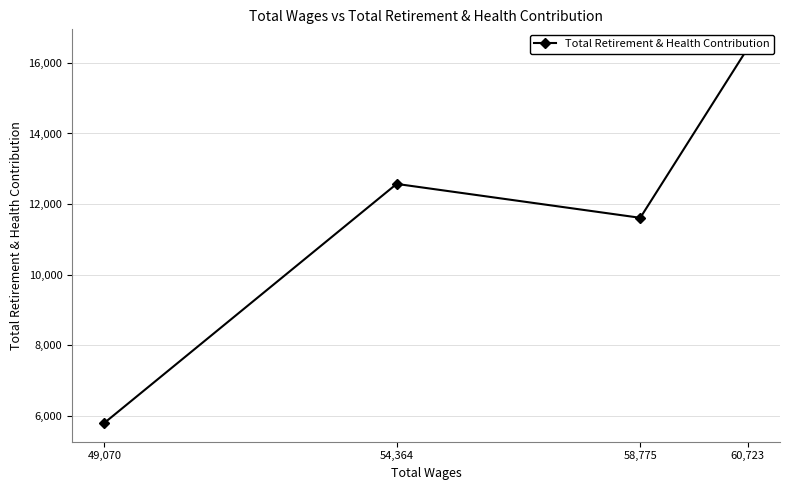

Read the value at 54,364.

12570